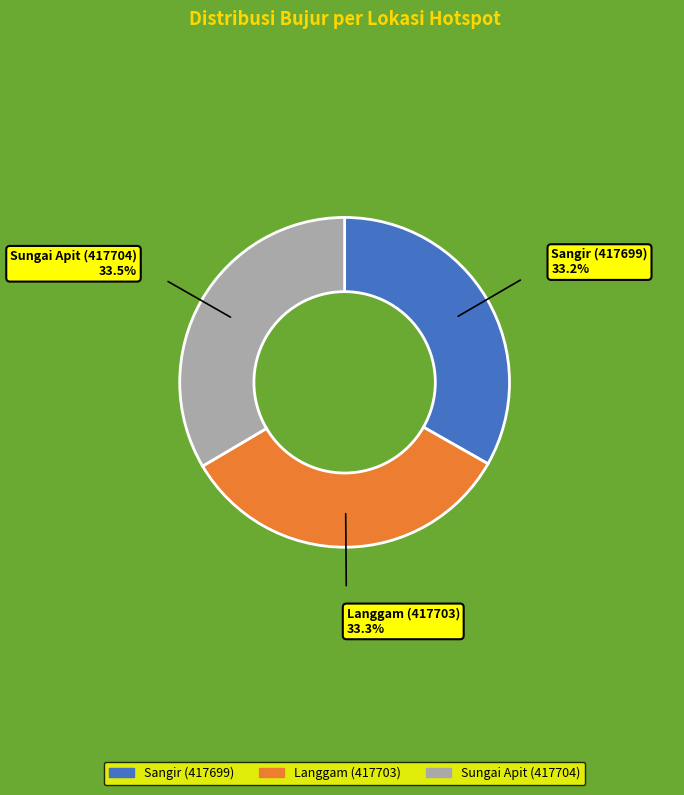

What is the ratio of the value at Sangir (417699) to the value at Sungai Apit (417704)?

1.0